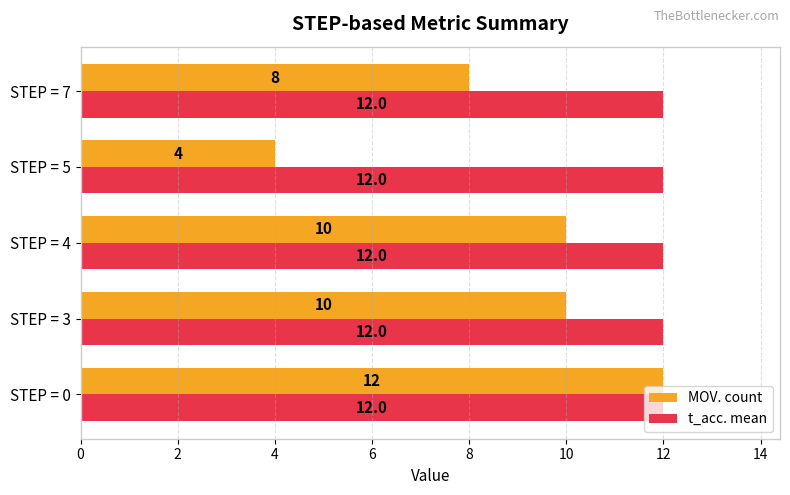

Between STEP = 5 and STEP = 7, which series saw the biggest shift?

MOV. count